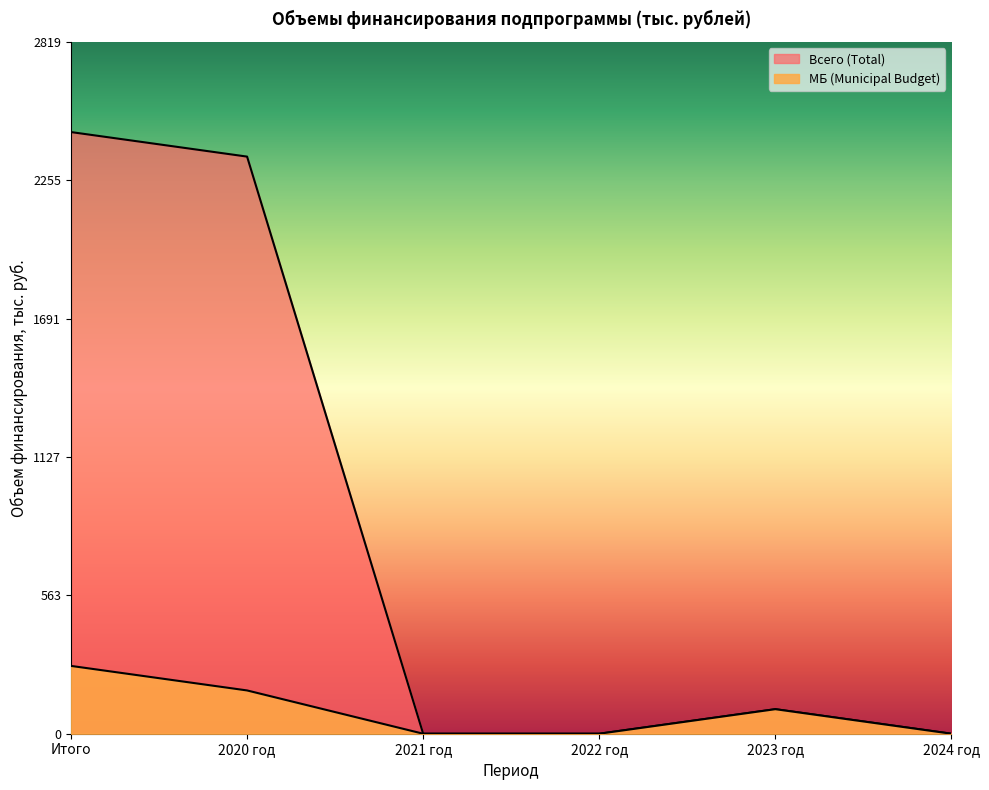

What is the difference between the second highest and second lowest values in the Всего (Total) series?

2351.7